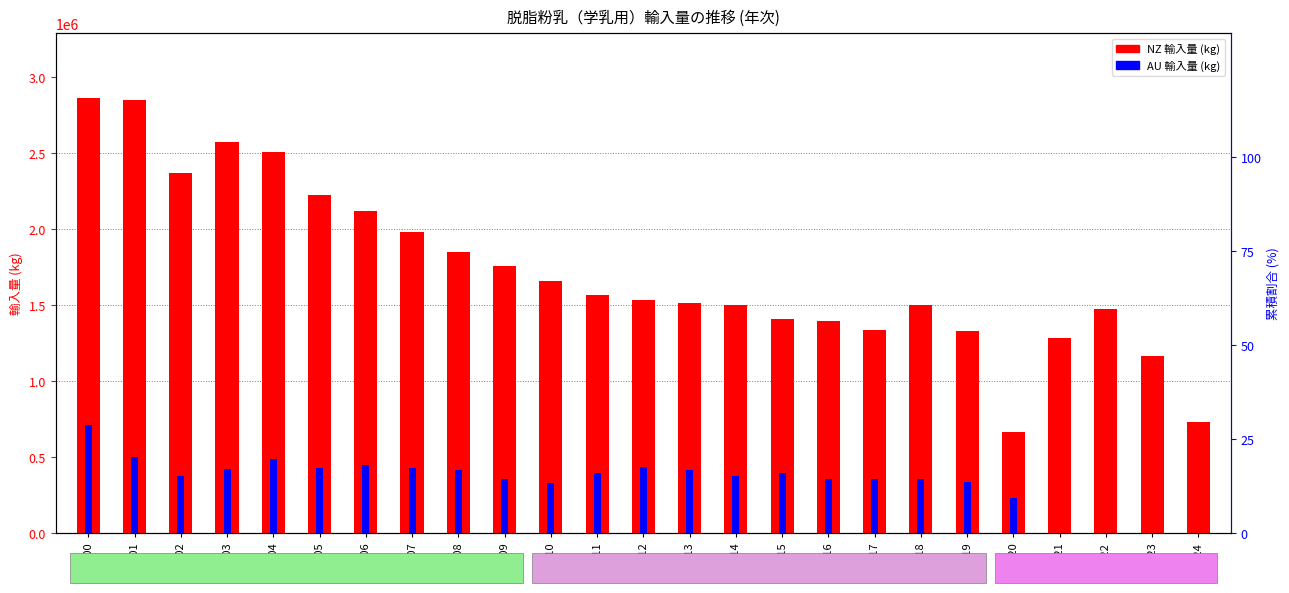

What are all the series names shown in the legend?

NZ (kg), AU (kg)